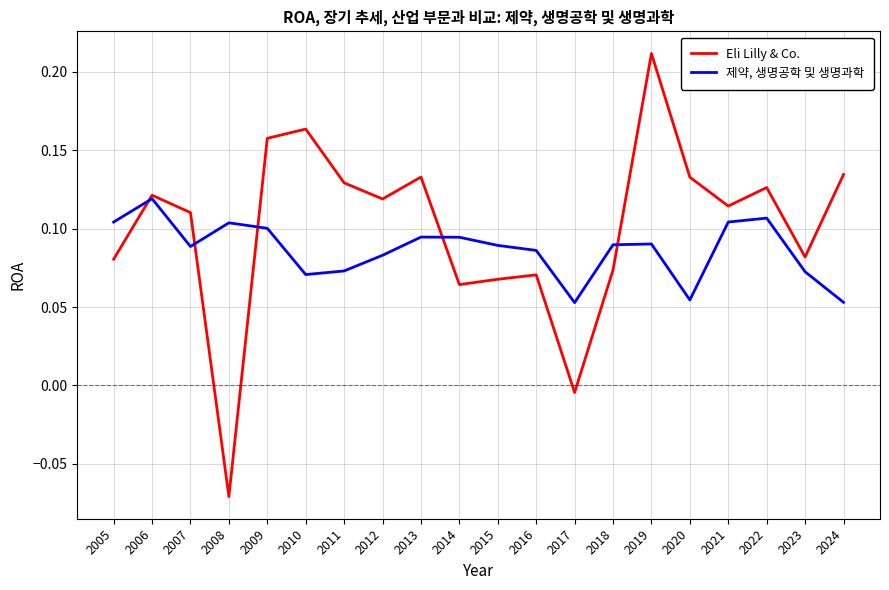

At which label does Eli Lilly & Co. reach its minimum?

2008